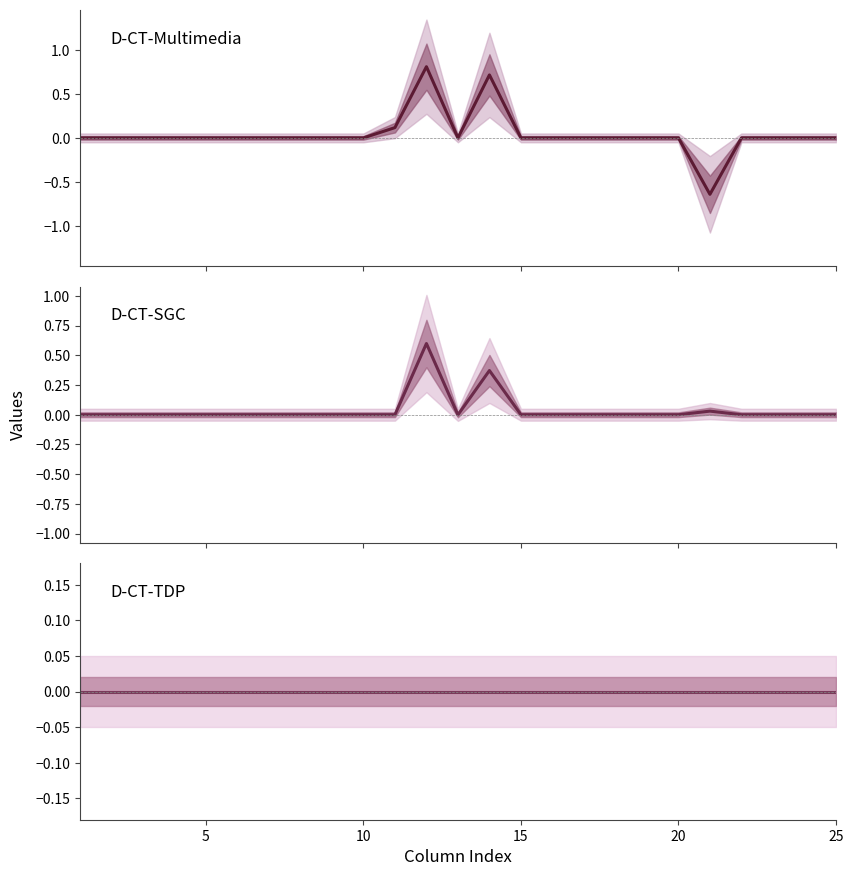

What is the maximum value shown in the chart?

0.8